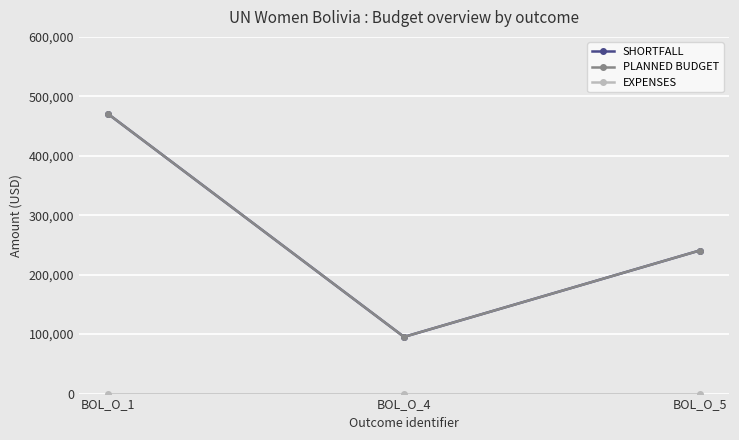

How many lines are shown in the chart?

3